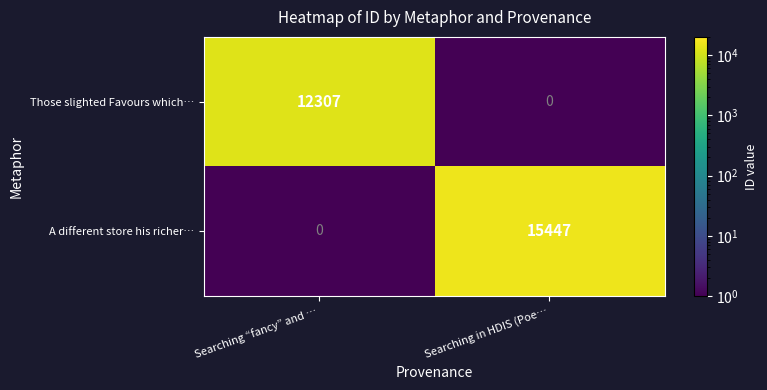

Is the value of A different store his richer… at Searching in HDIS (Poe… greater than the value of Those slighted Favours which… at Searching “fancy” and …?

Yes